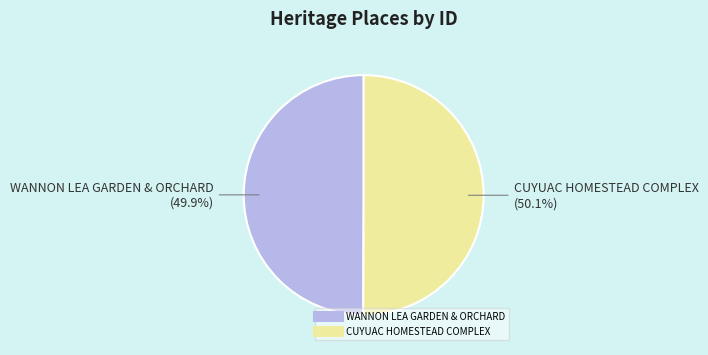

Is there a majority slice in this chart?

Yes